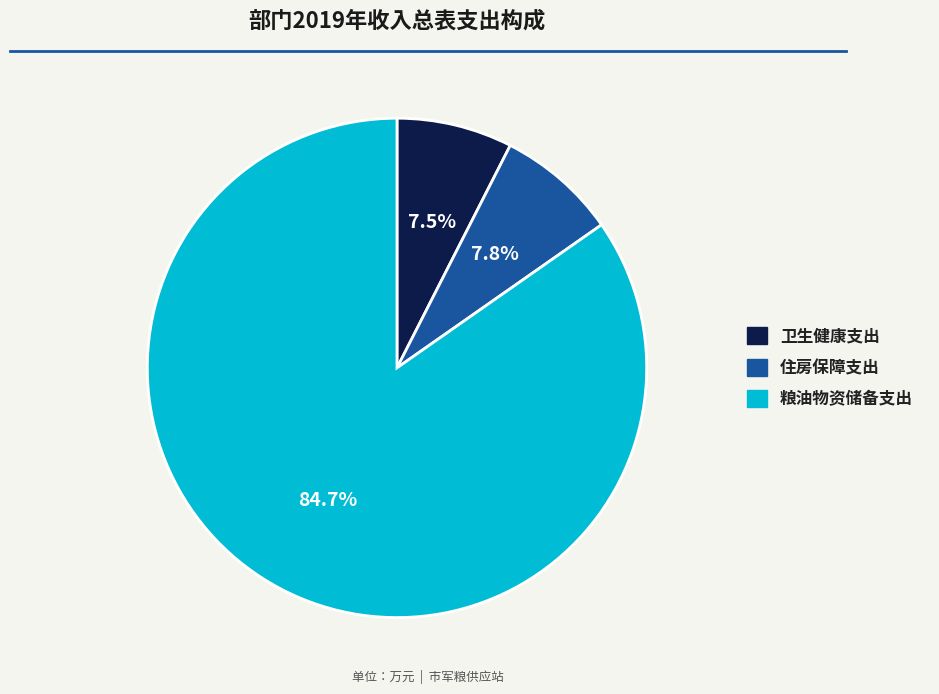

Approximately how many times larger is the value at 粮油物资储备支出 compared to 住房保障支出?

10.9